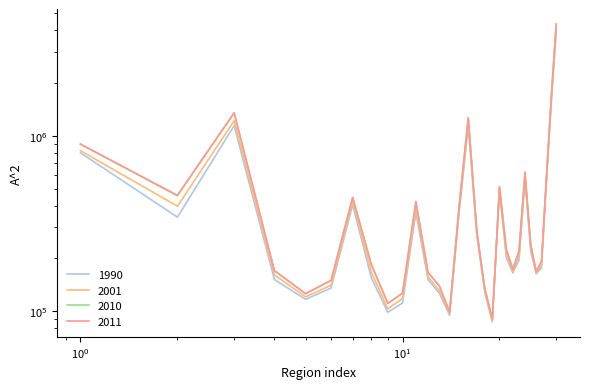

Which series has the largest total across all categories?

2011